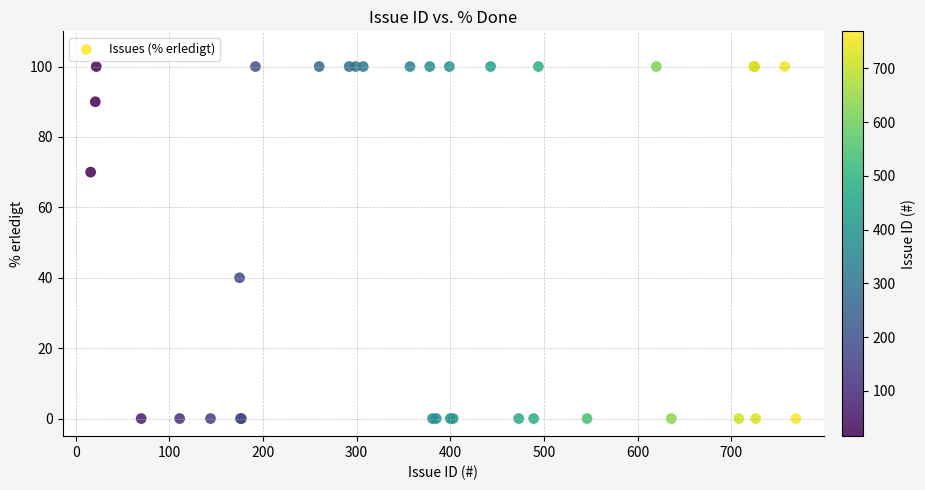

What Y value in the scatter plot is closest to 50?

40